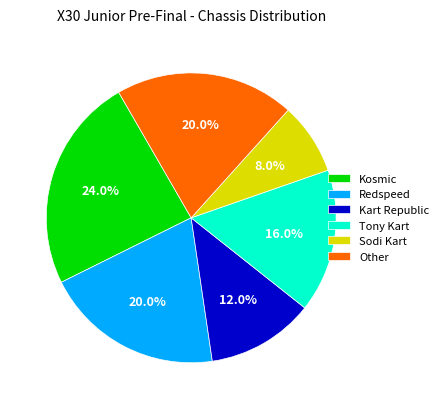

Does Kart Republic represent more than half of the total?

No